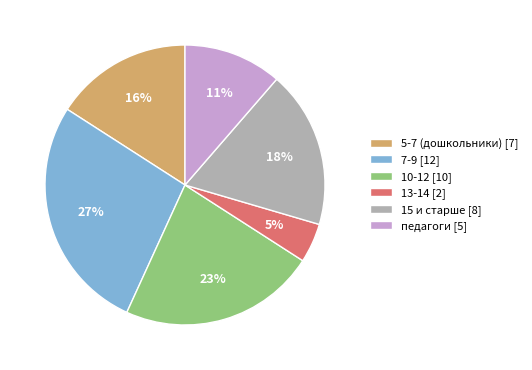

Does 15 и старше account for over 50% of the chart?

No